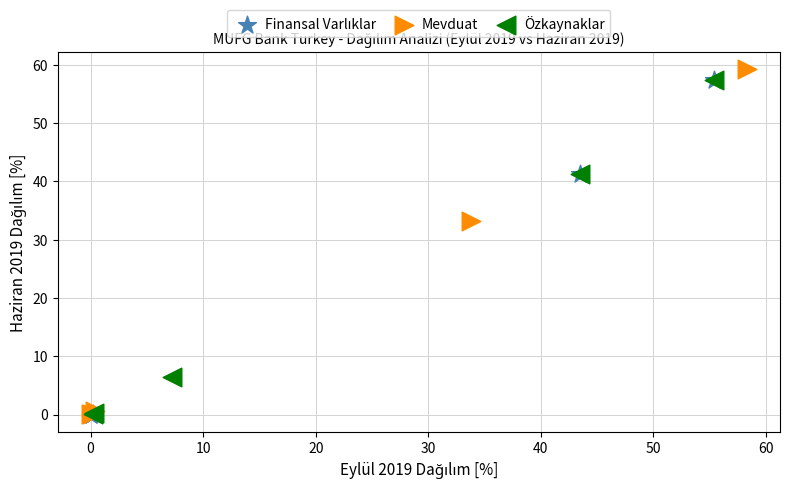

Which series has the widest spread of Y values?

Mevduat